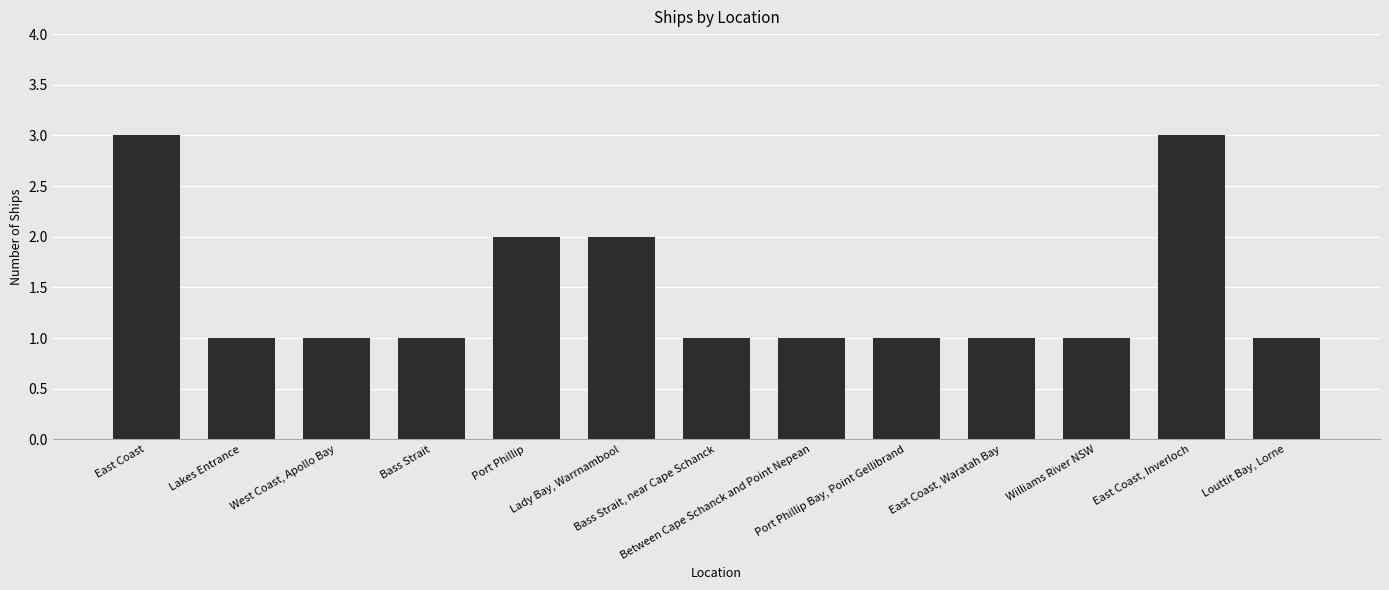

What is the label of the 7th bar from the right?

Bass Strait, near Cape Schanck